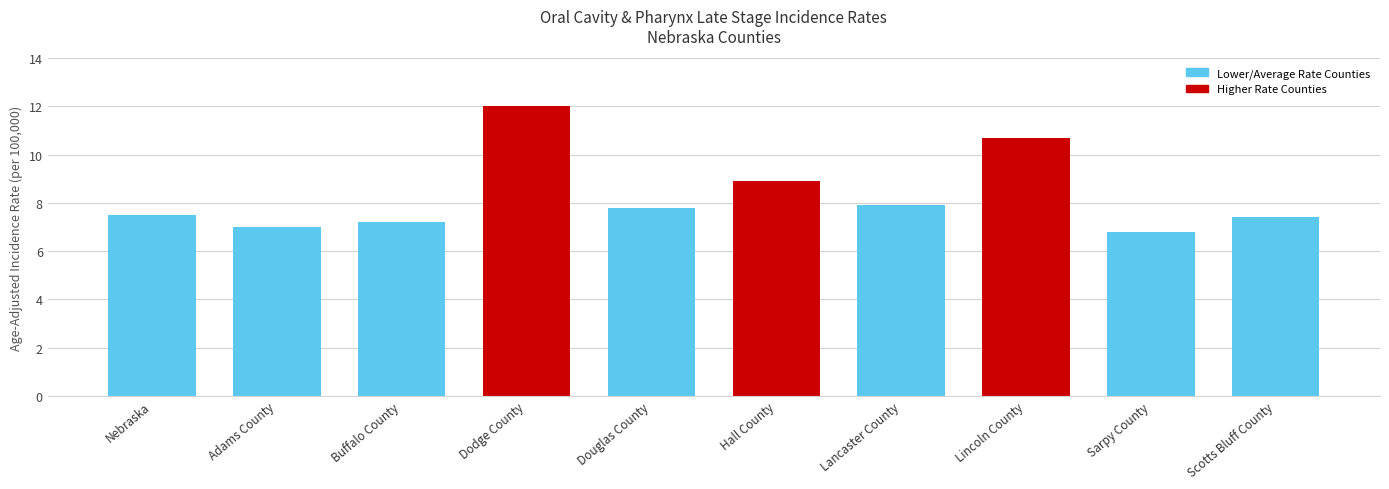

Read the value at Nebraska.

7.5